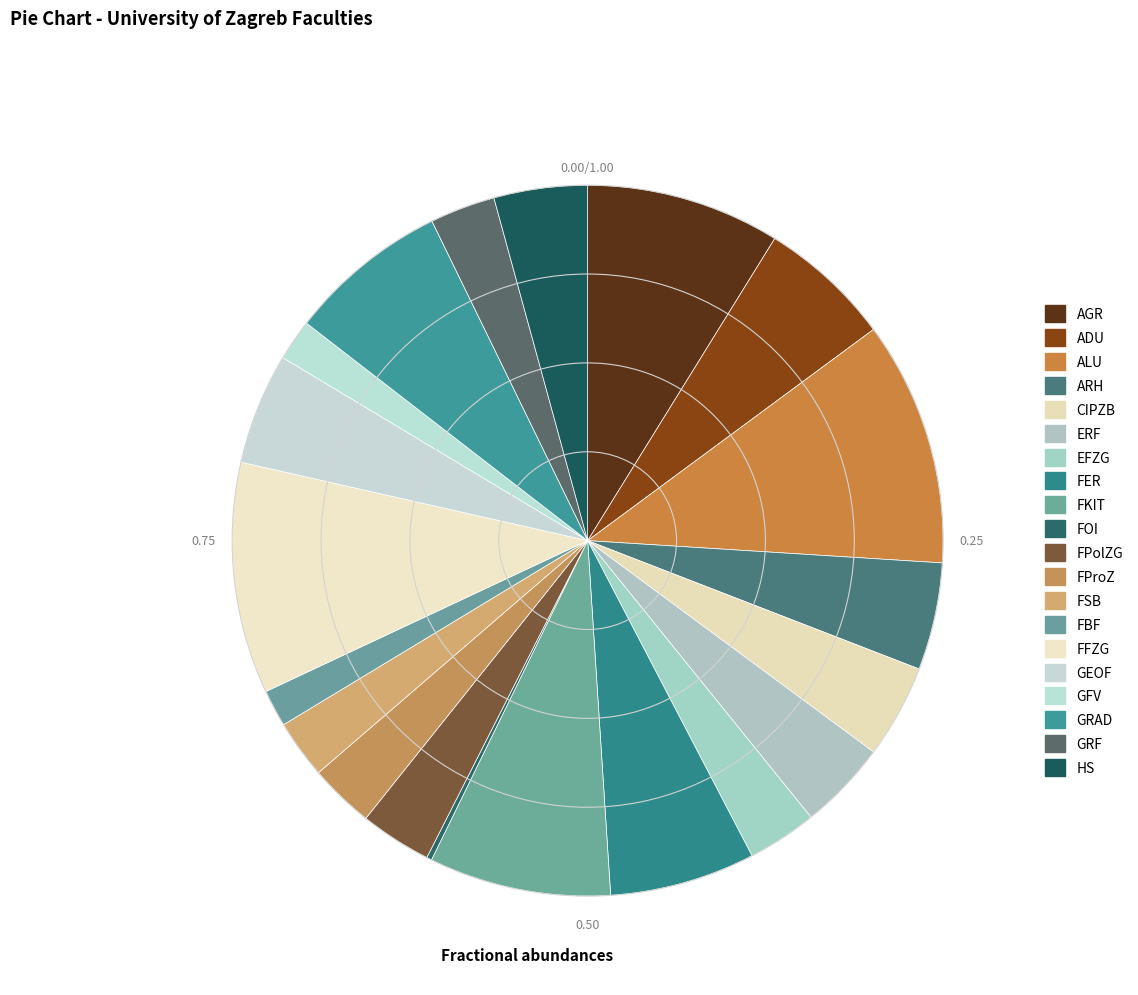

To the nearest percent, what percentage of the pie is GRF?

3%